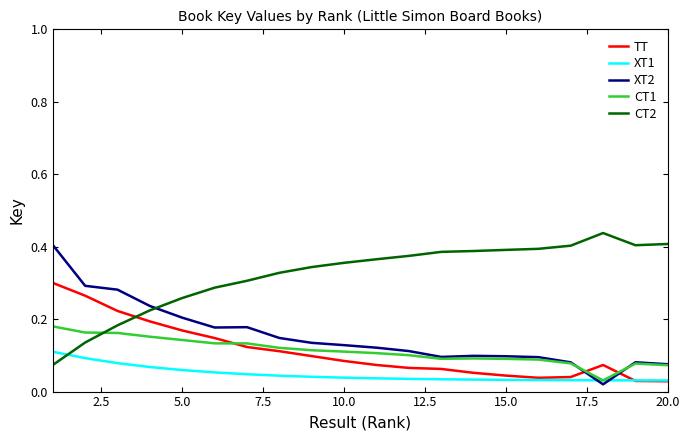

Which series has the largest total across all categories?

CT2